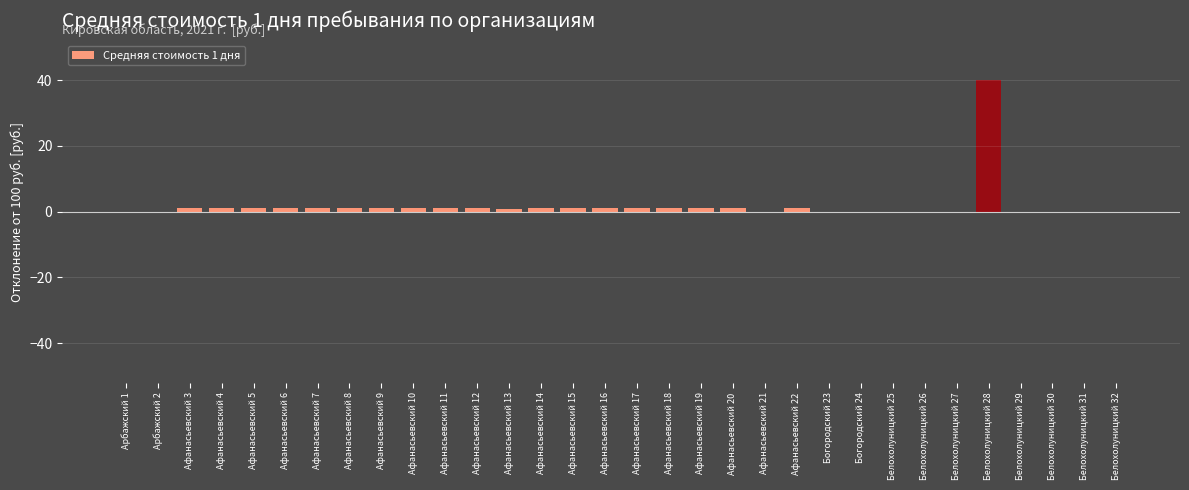

What is the greatest value displayed?

40.0